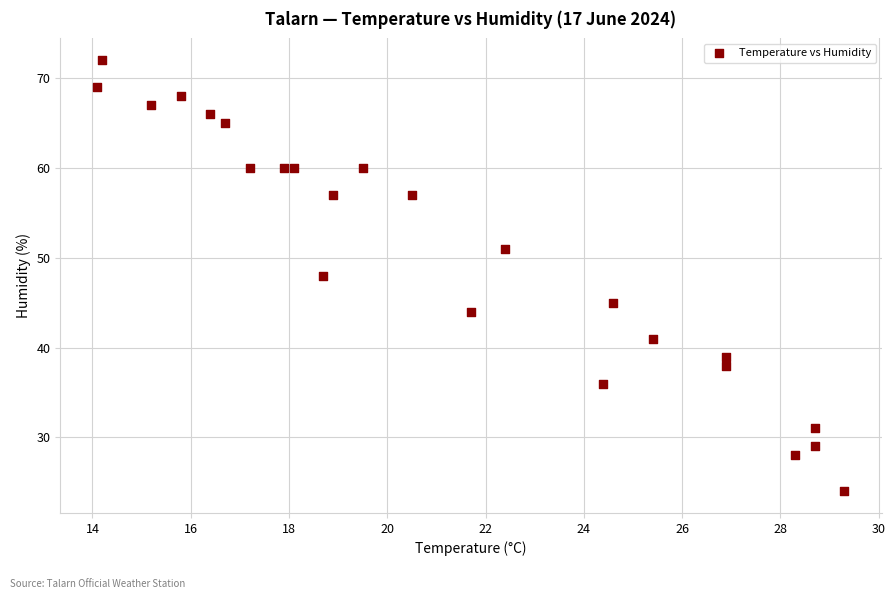

What is the range of Y values (max minus min)?

48